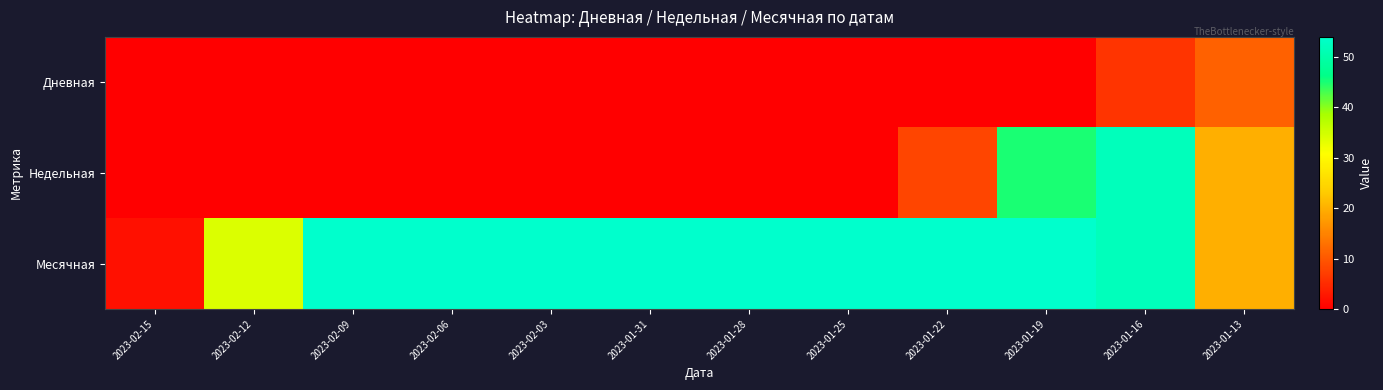

What is the total value across all series at 2023-01-28?

54